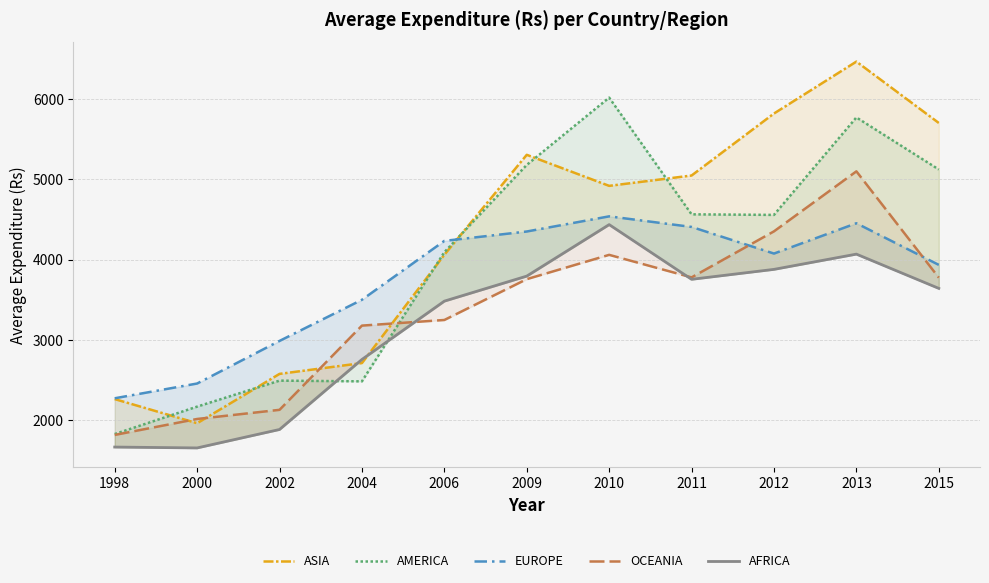

Does the chart have visible grid lines?

Yes